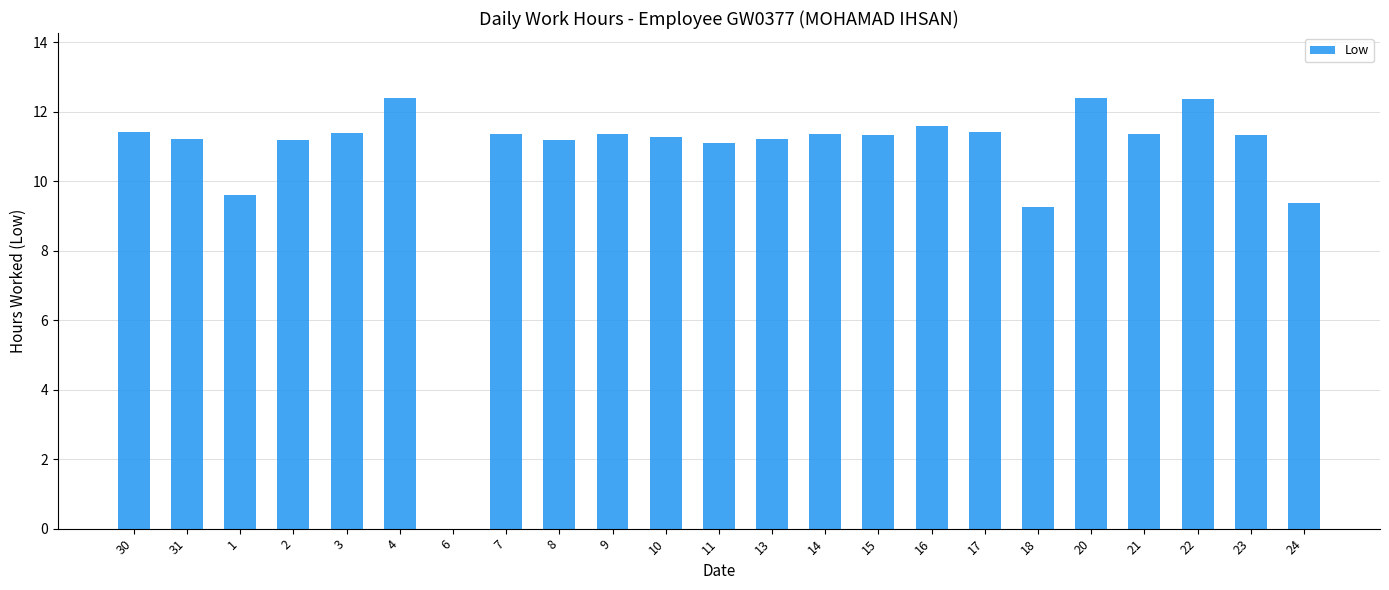

Approximately how many times larger is the value at 4 compared to 24?

1.3